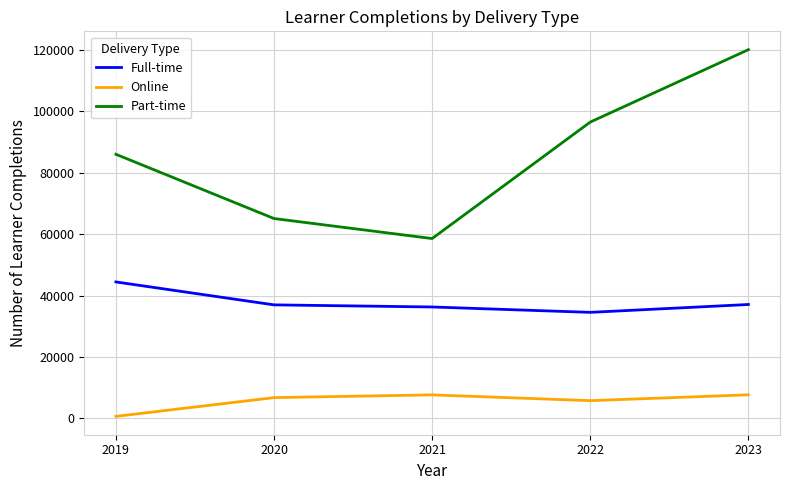

Which category has the lowest value in the Full-time series?

2022